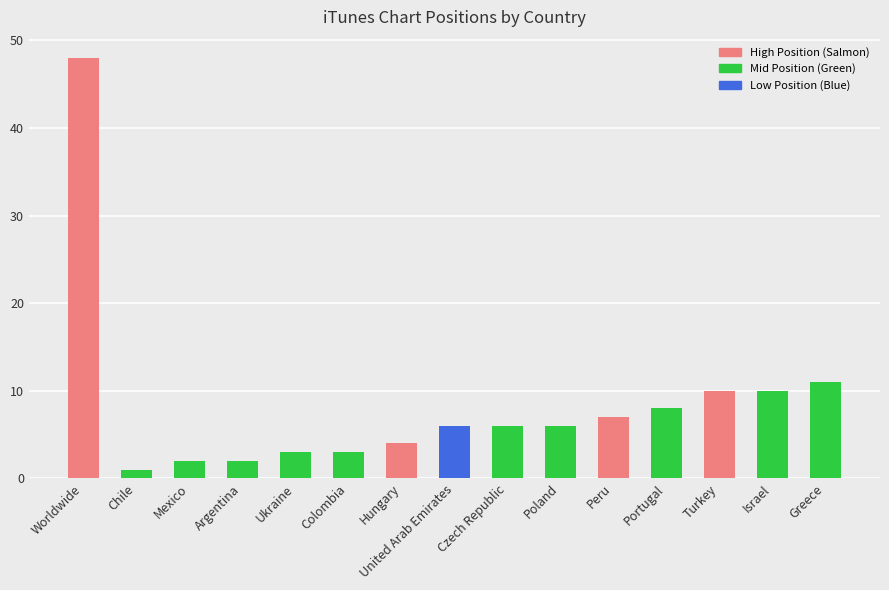

Approximately how many times larger is the value at Turkey compared to Greece?

0.9